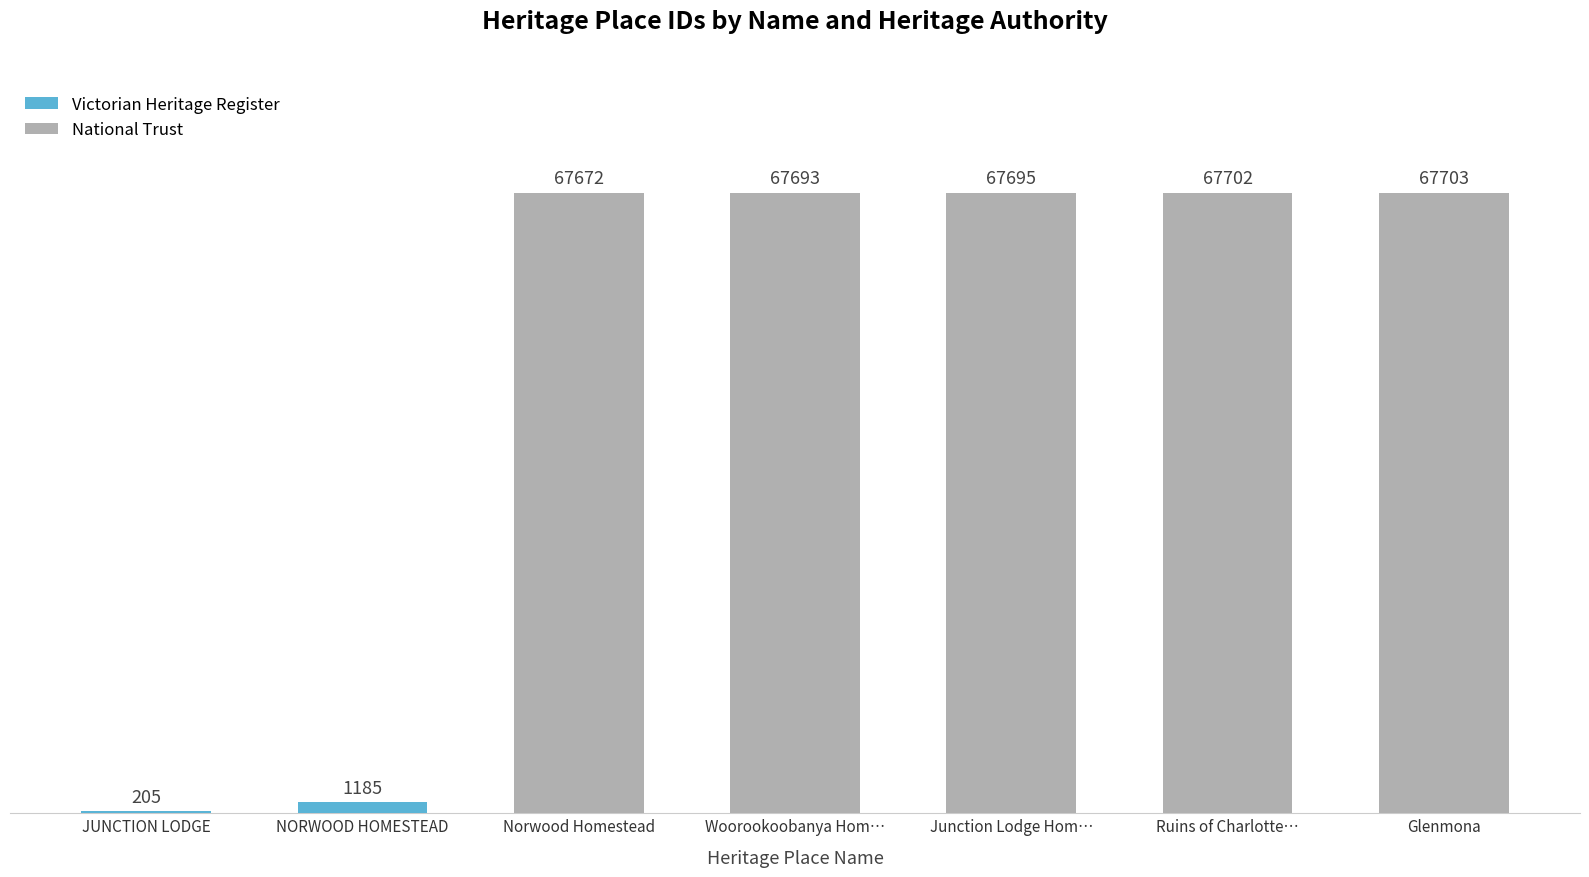

Which category has the highest value in the National Trust series?

Glenmona